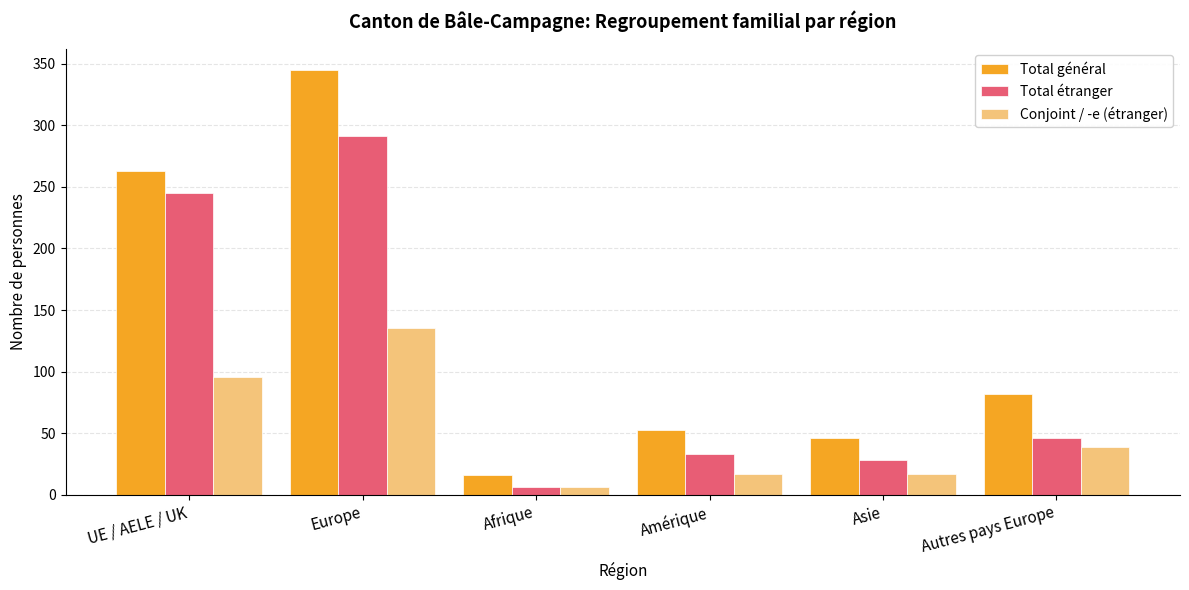

What is the label of the 1st bar from the right?

Autres pays Europe